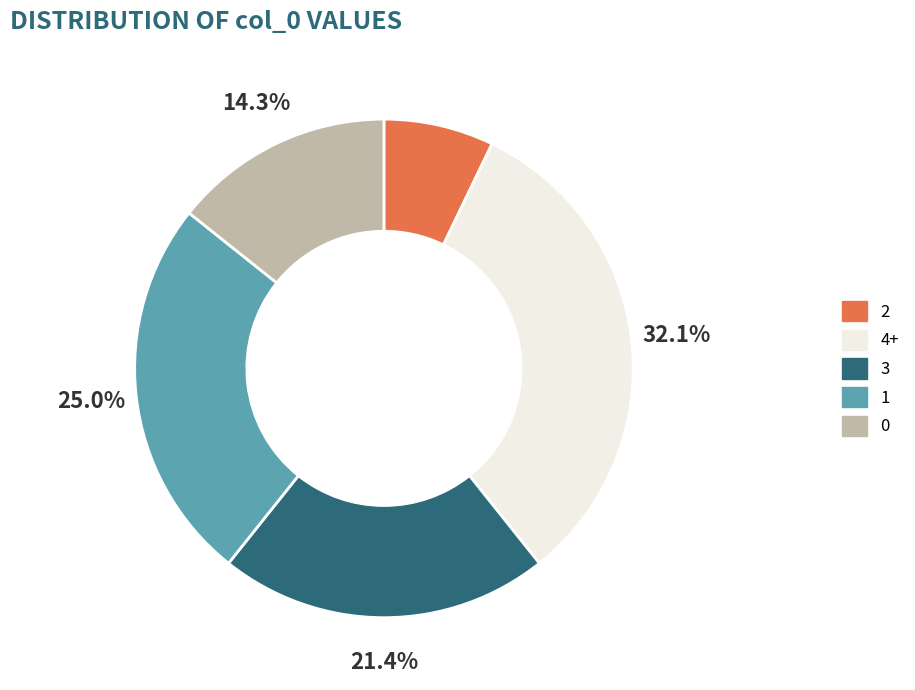

Does any single category account for the majority?

No